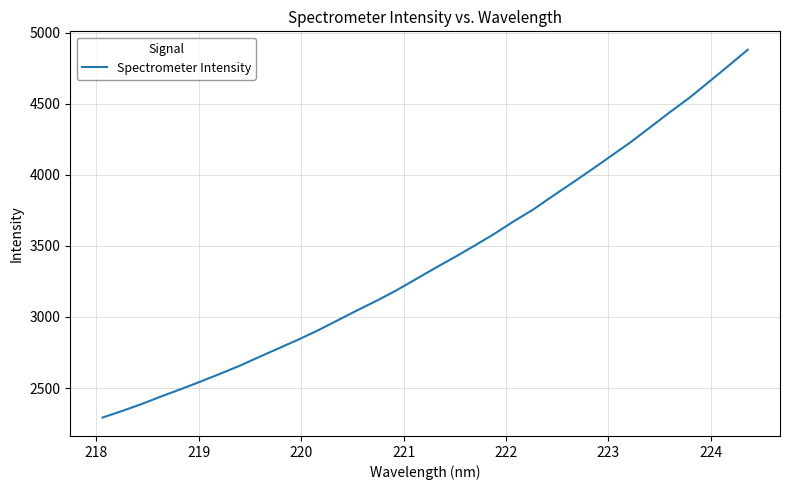

What is the maximum value shown in the chart?

4879.0